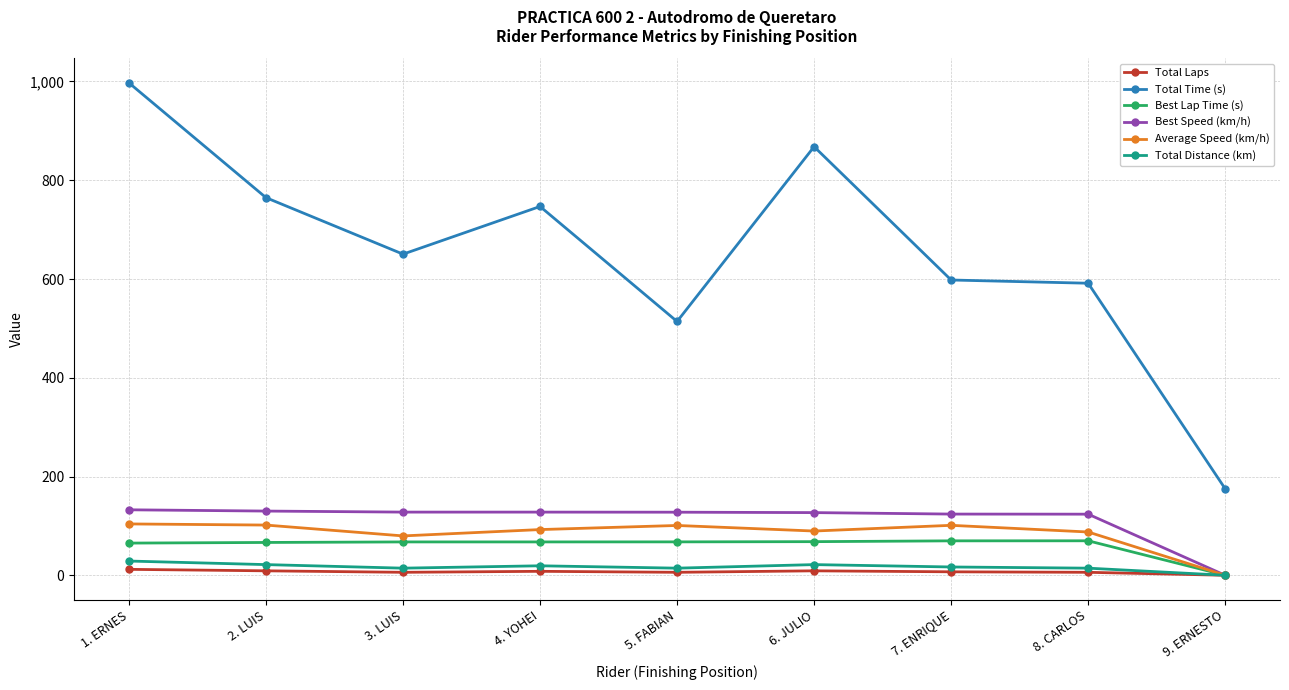

Is it true that Best Speed (km/h) equals 123.9 at 7. ENRIQUE?

True